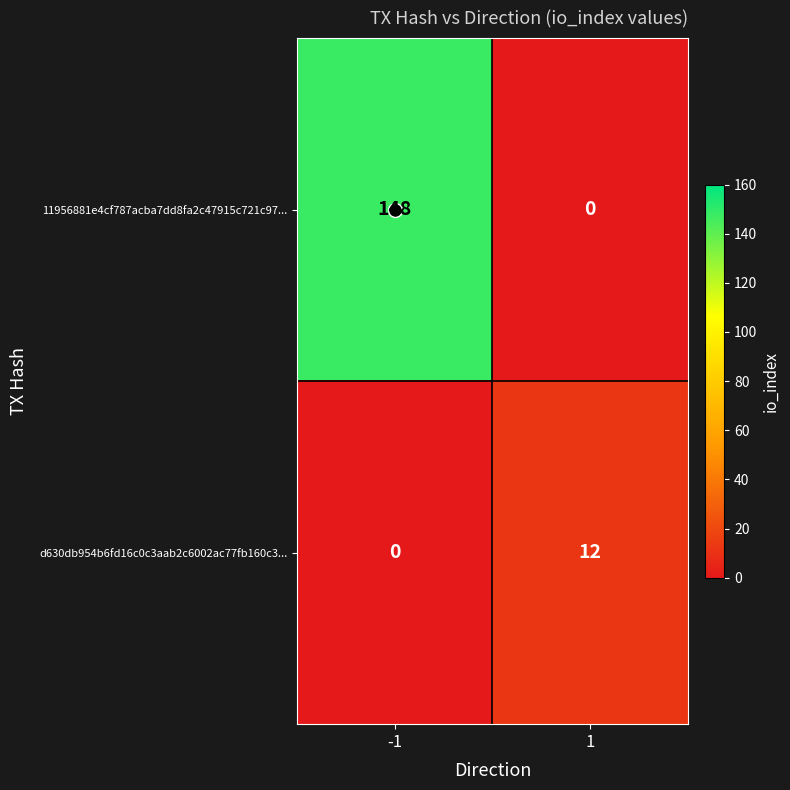

What is the sum of the 11956881e4cf787acba7dd8fa2c47915c721c97... values at 1 and -1?

148